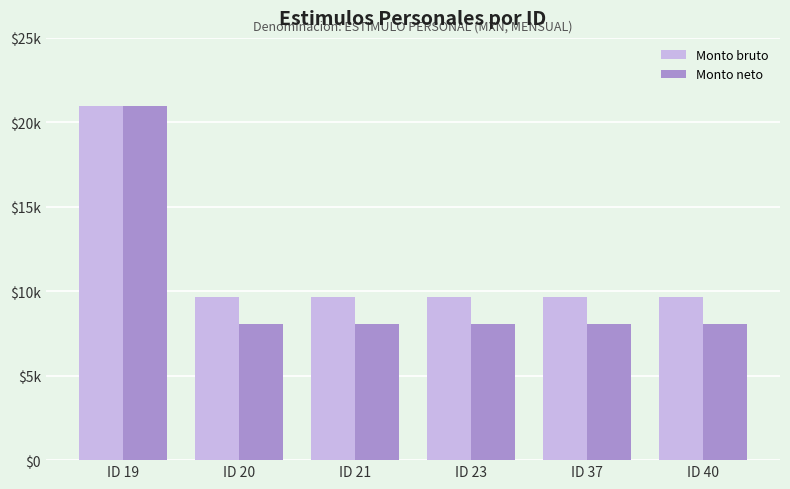

At how many categories does at least one series exceed 9628?

6